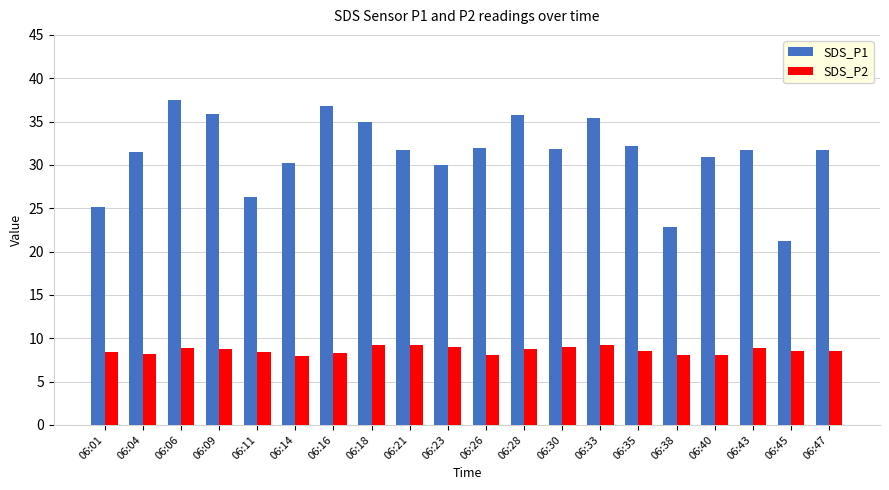

What is the difference between the SDS_P1 values at 06:11 and 06:09?

9.6